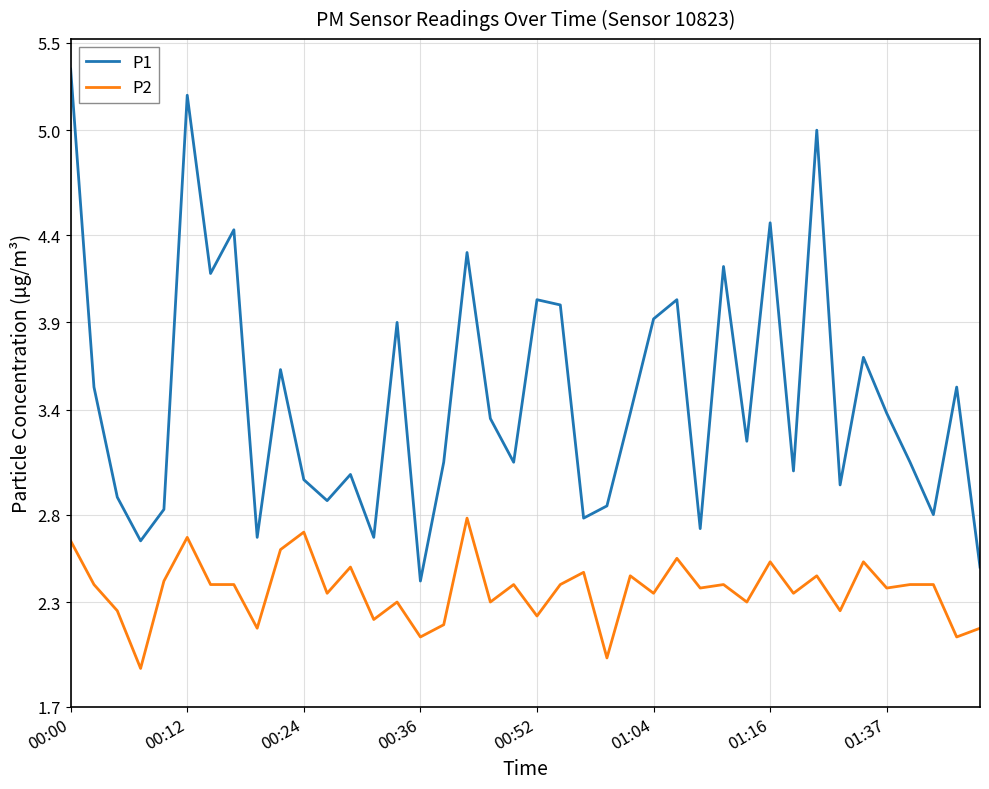

How many interior local peaks does the P1 series have?

13